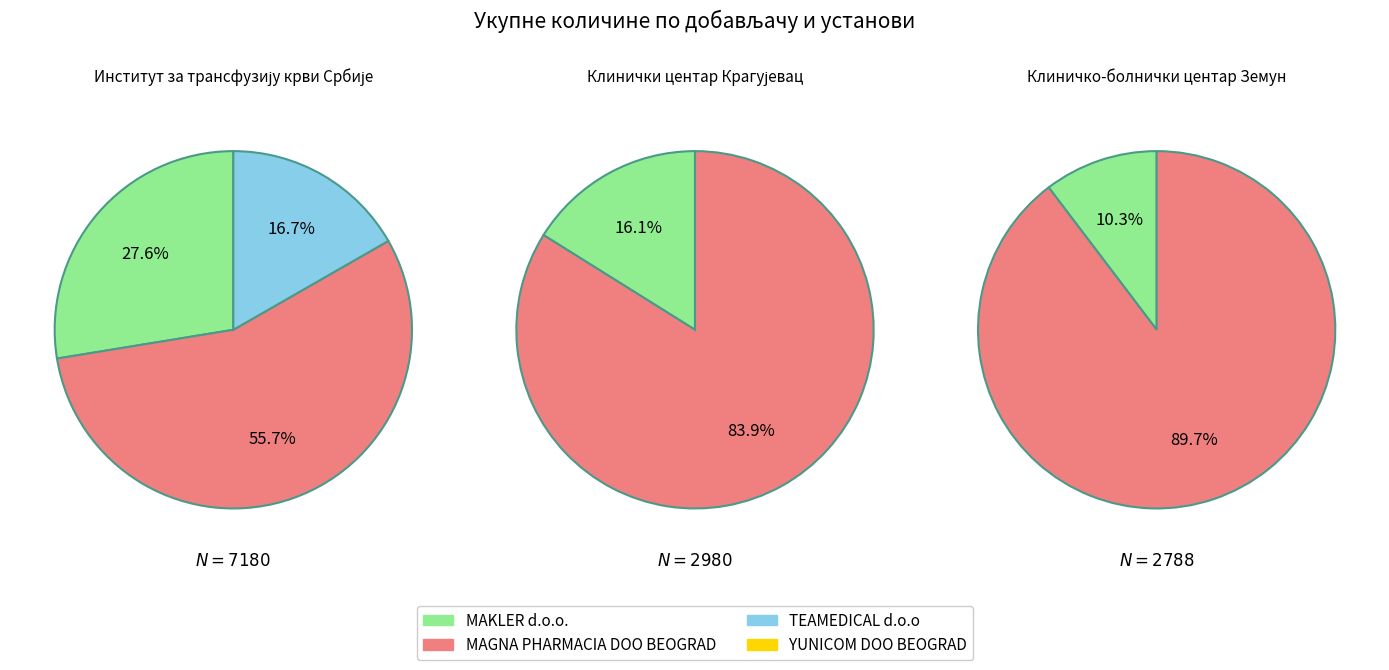

Does Клинички центар Крагујевац represent more than half of the total?

No